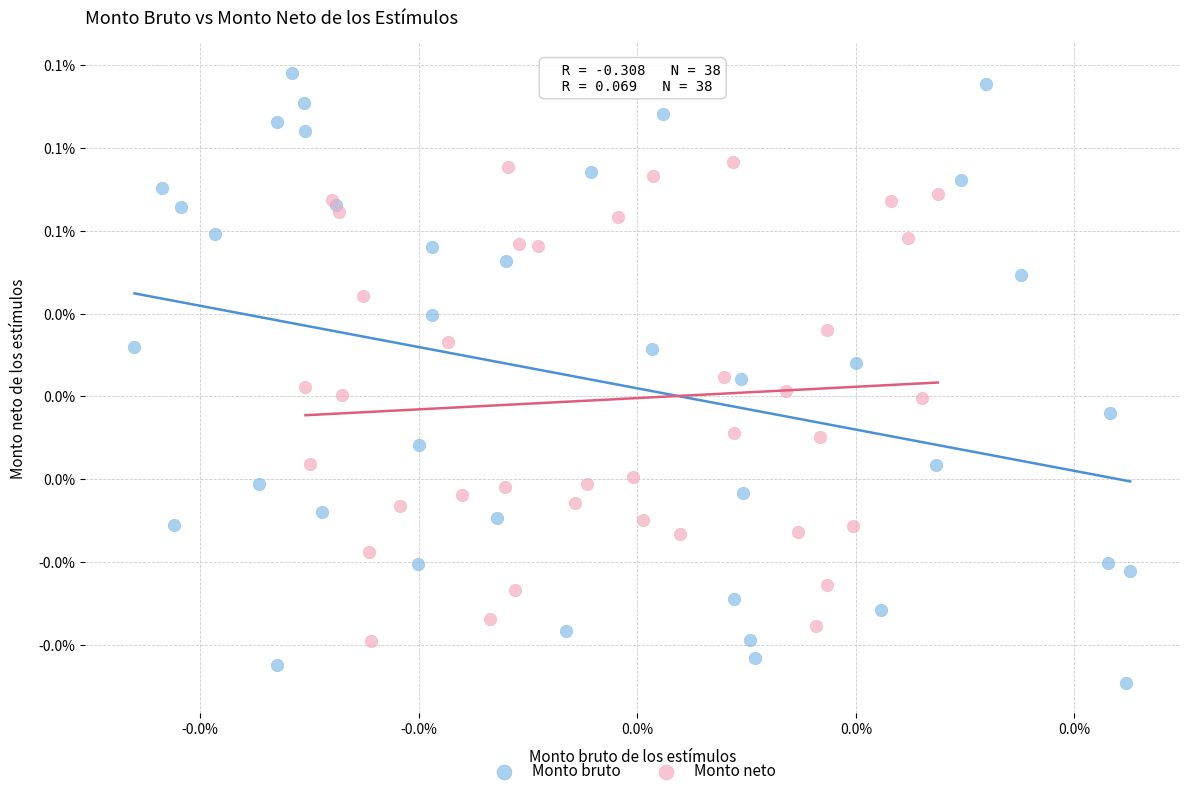

Which series reaches the minimum Y coordinate?

Monto bruto